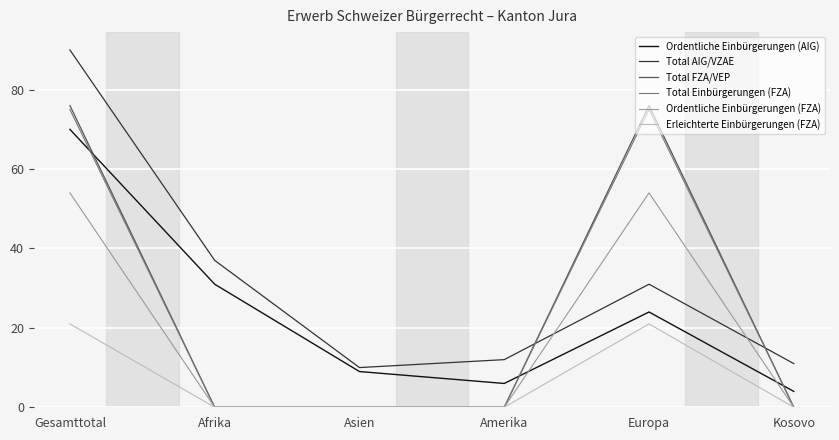

List the labels in order of Total AIG/VZAE value, smallest first.

Asien, Kosovo, Amerika, Europa, Afrika, Gesamttotal